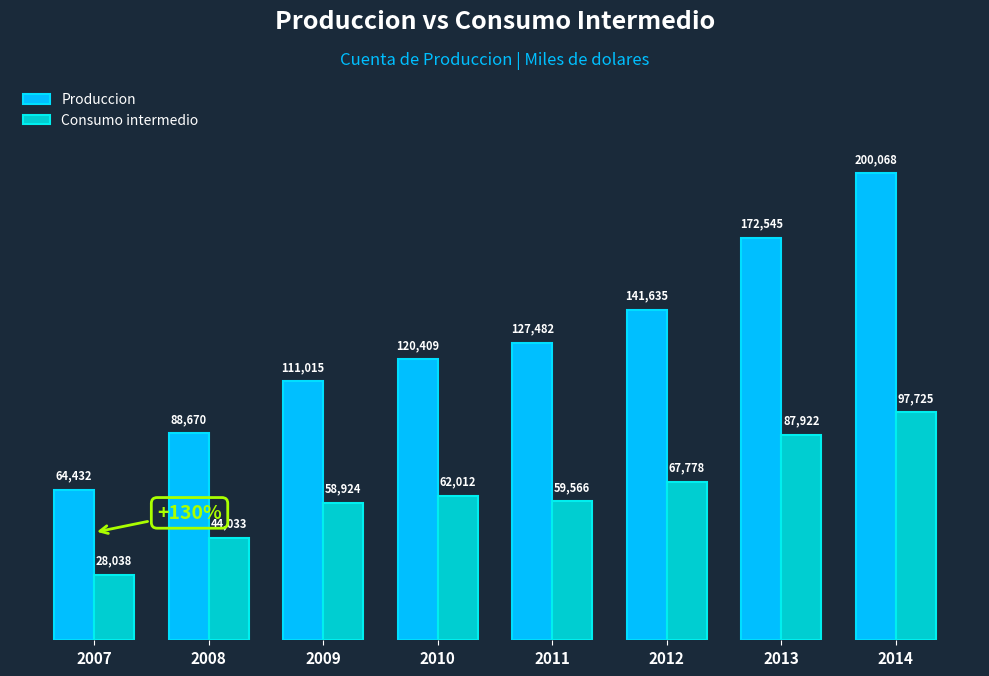

What is the difference between the highest and lowest values at 2011?

67916